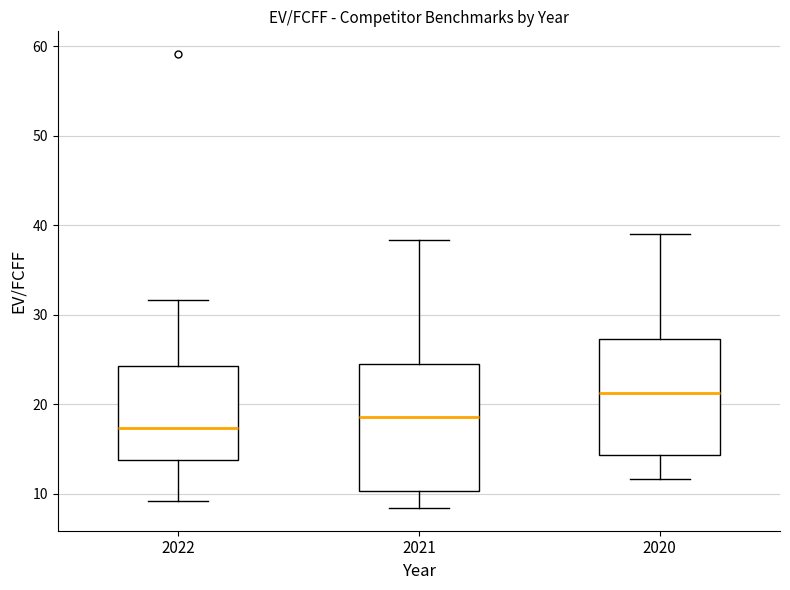

Reading left to right, transcribe this box plot: for each box, give where its median line is, the range the box spans, and where its two whiskers end, as read against the y-axis. The values are not printed on the chart, so give them approximately, as read against the axis.

2022: median 17, box 14 to 24, whiskers 9 to 32
2021: median 19, box 10 to 25, whiskers 8 to 38
2020: median 21, box 14 to 27, whiskers 12 to 39